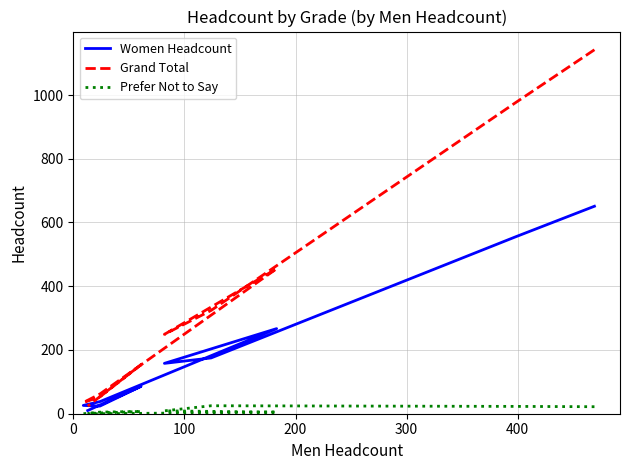

Is it true that Grand Total equals 15 at 7?

False